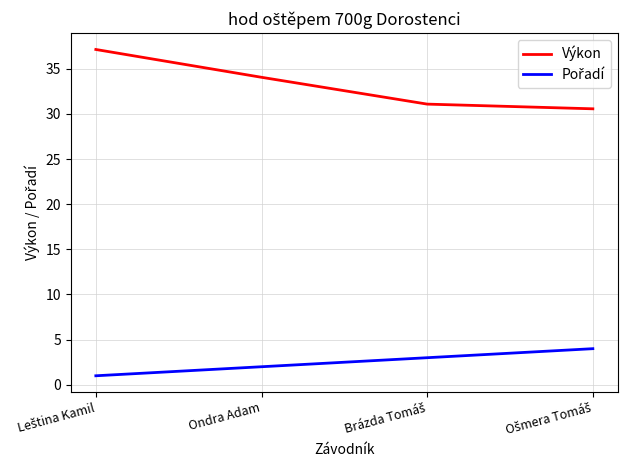

What is the difference between the second highest and second lowest values in the Výkon series?

3.0